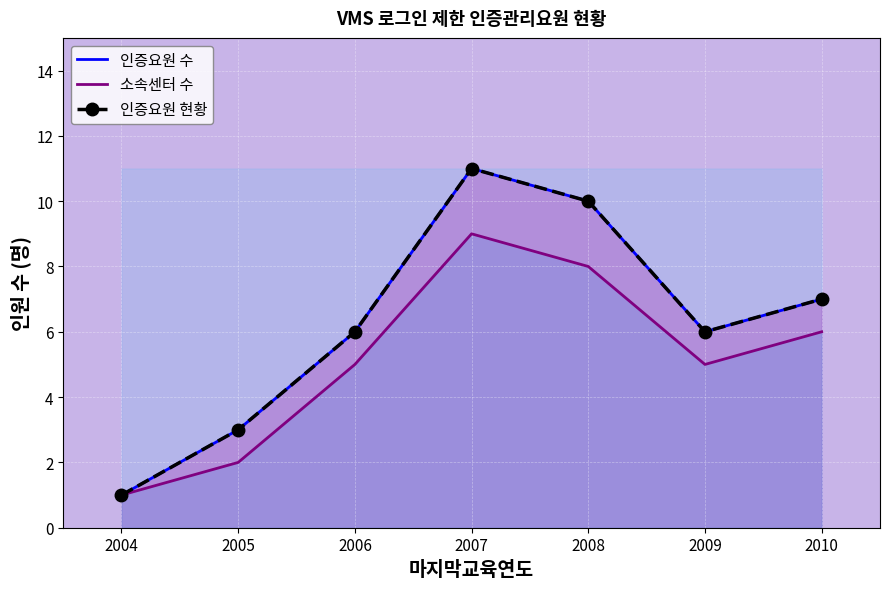

Count the 소속센터 수 values in the range 2 to 8.

5